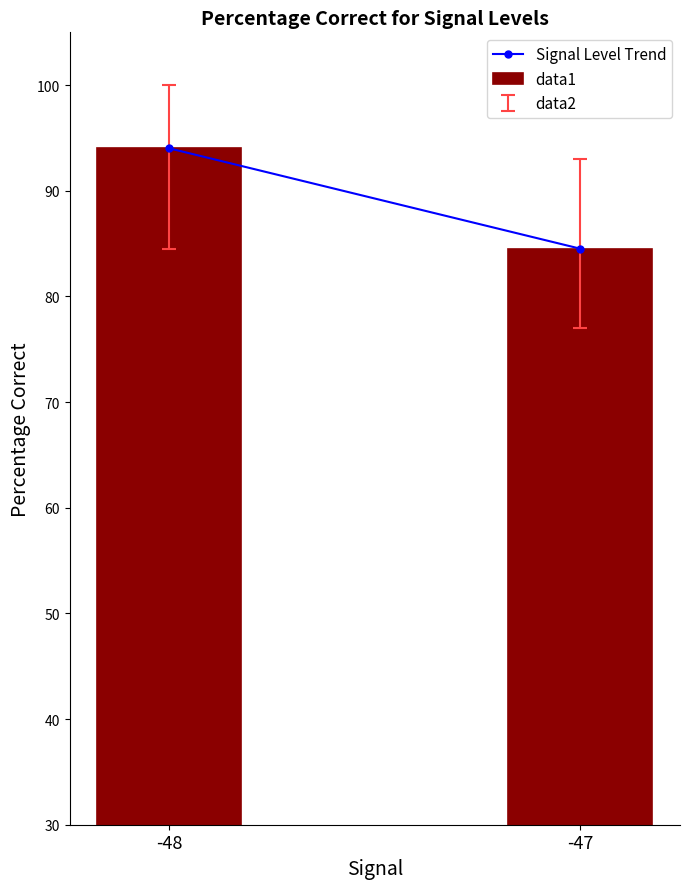

What is the value of the 1st bar from the left?

94.0